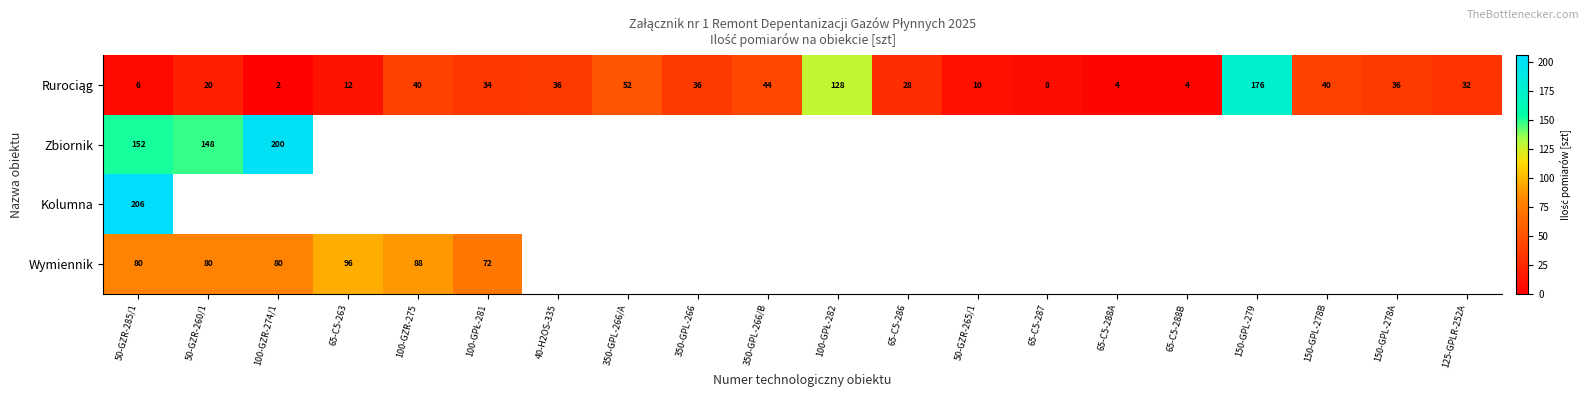

The value of Wymiennik at 50-GZR-285/1 is 125. True or false?

False